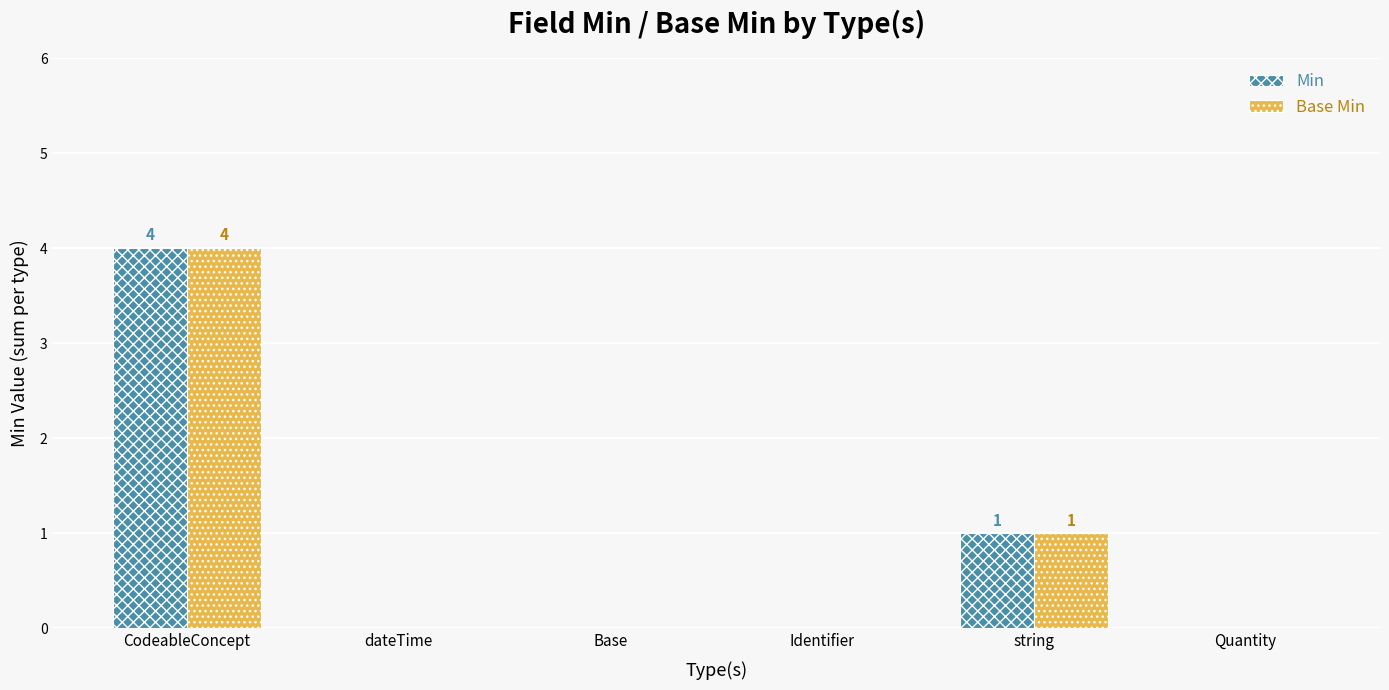

Reading left to right, list all the values displayed in this chart.

Min: 4	0	0	0	1	0
Base Min: 4	0	0	0	1	0